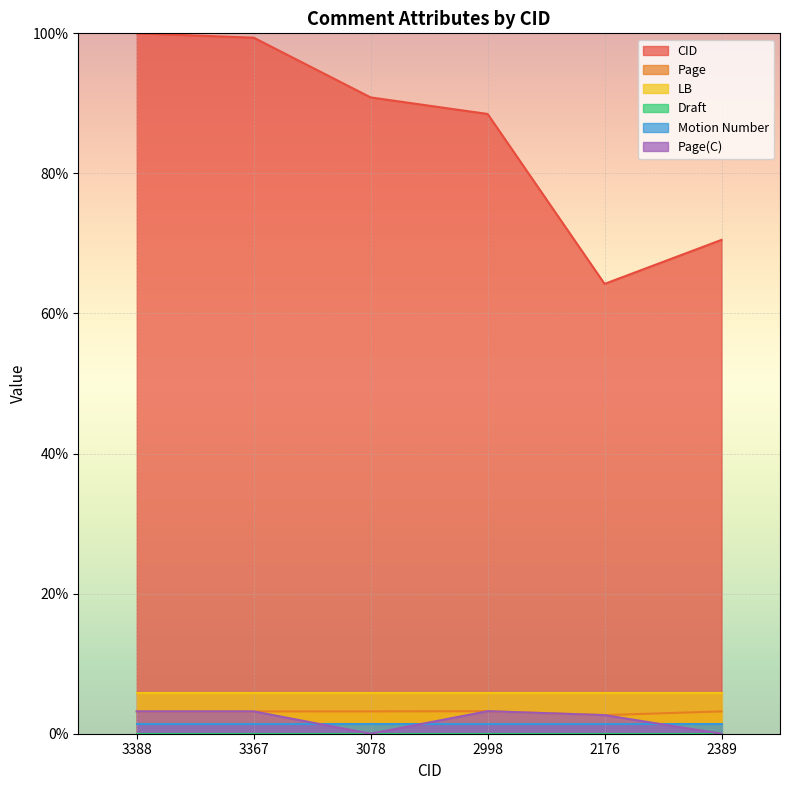

How many categories are shown in the chart?

6